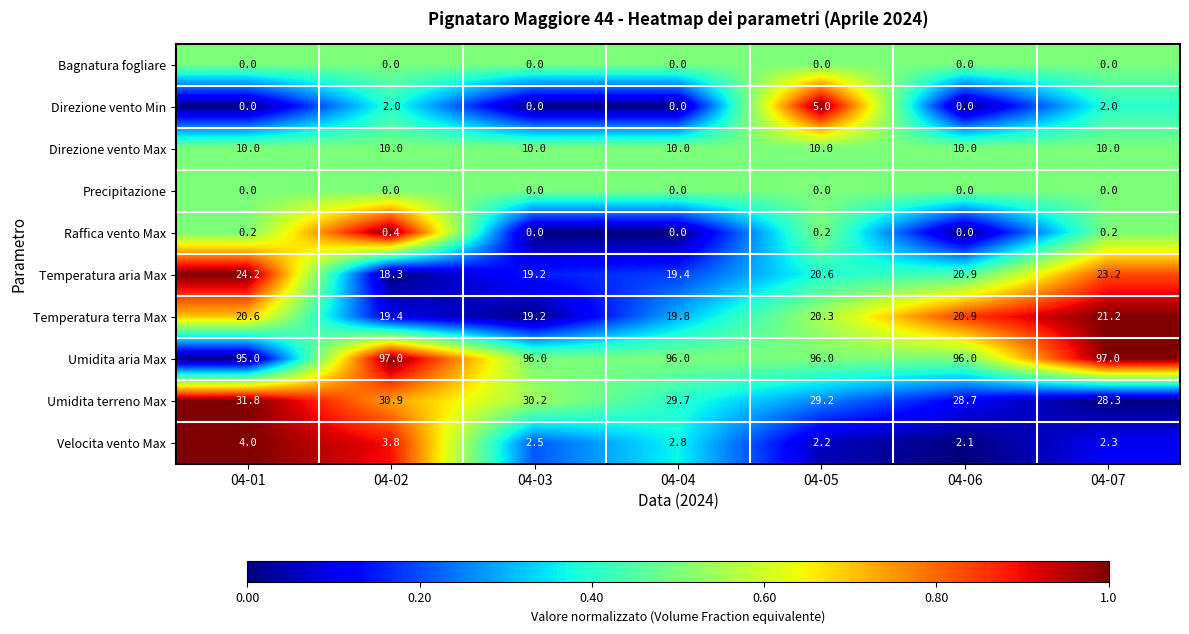

The value of Direzione vento Min at 04-01 is -2.8. True or false?

False